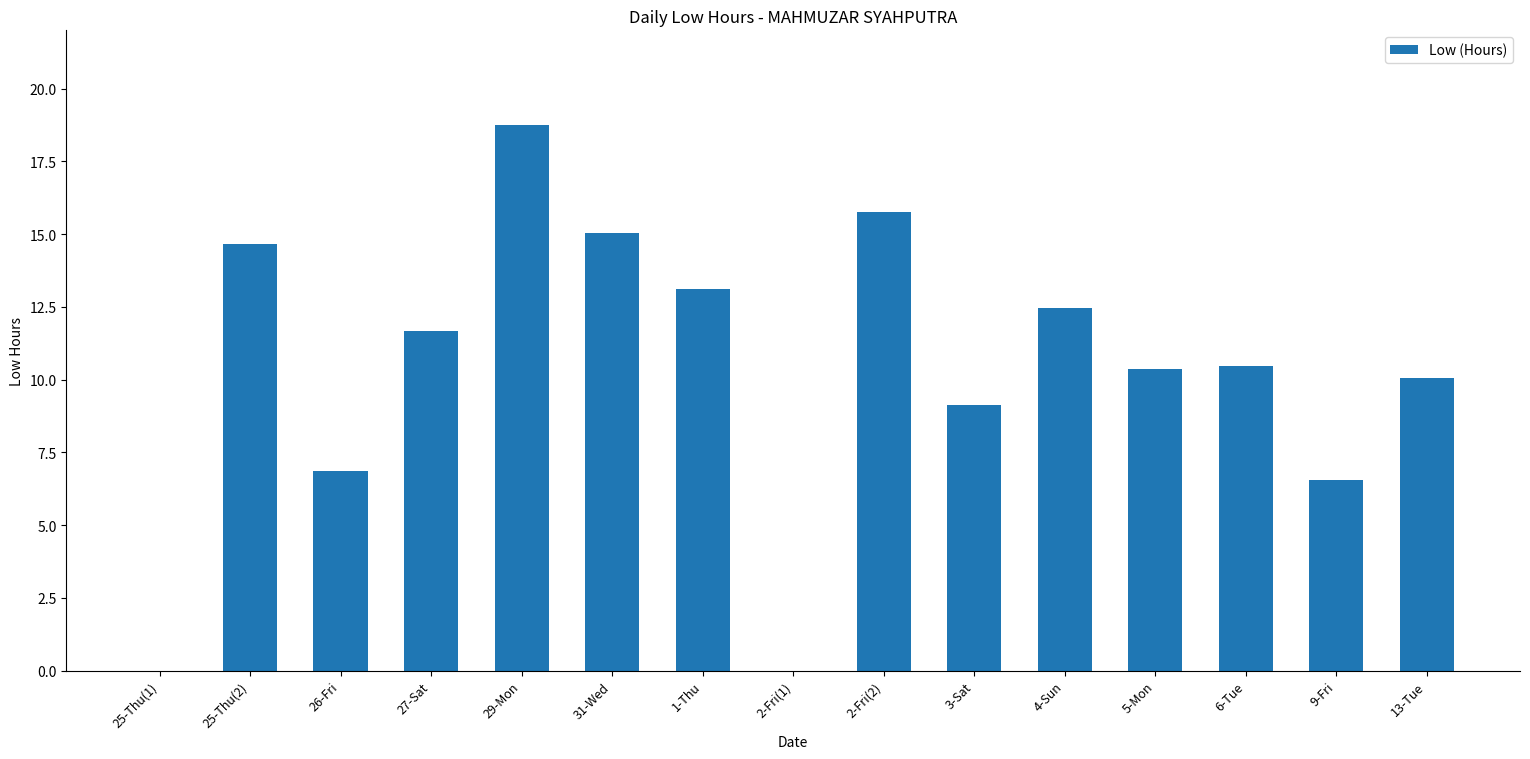

How many data points does each series have?

15